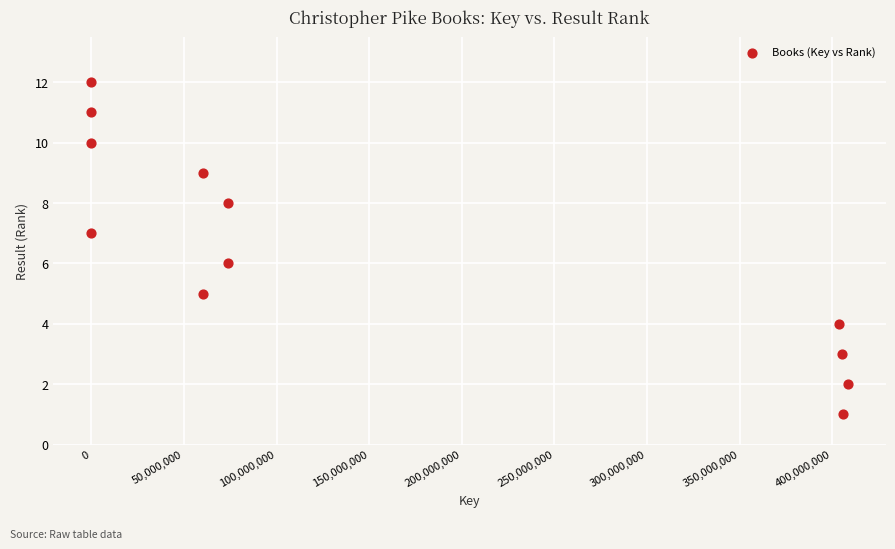

What is the range of X values (max minus min)?

408548800